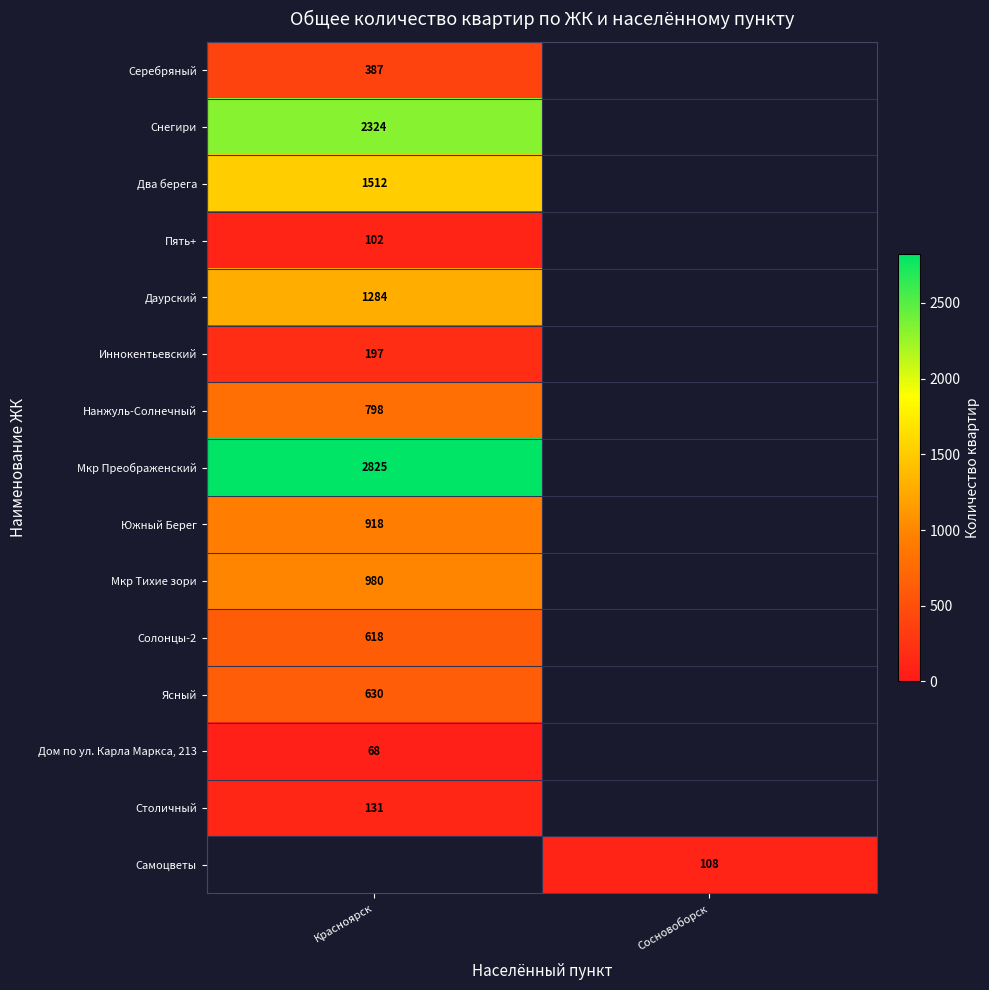

True or false: Ясный has a value of 219 at Красноярск.

False